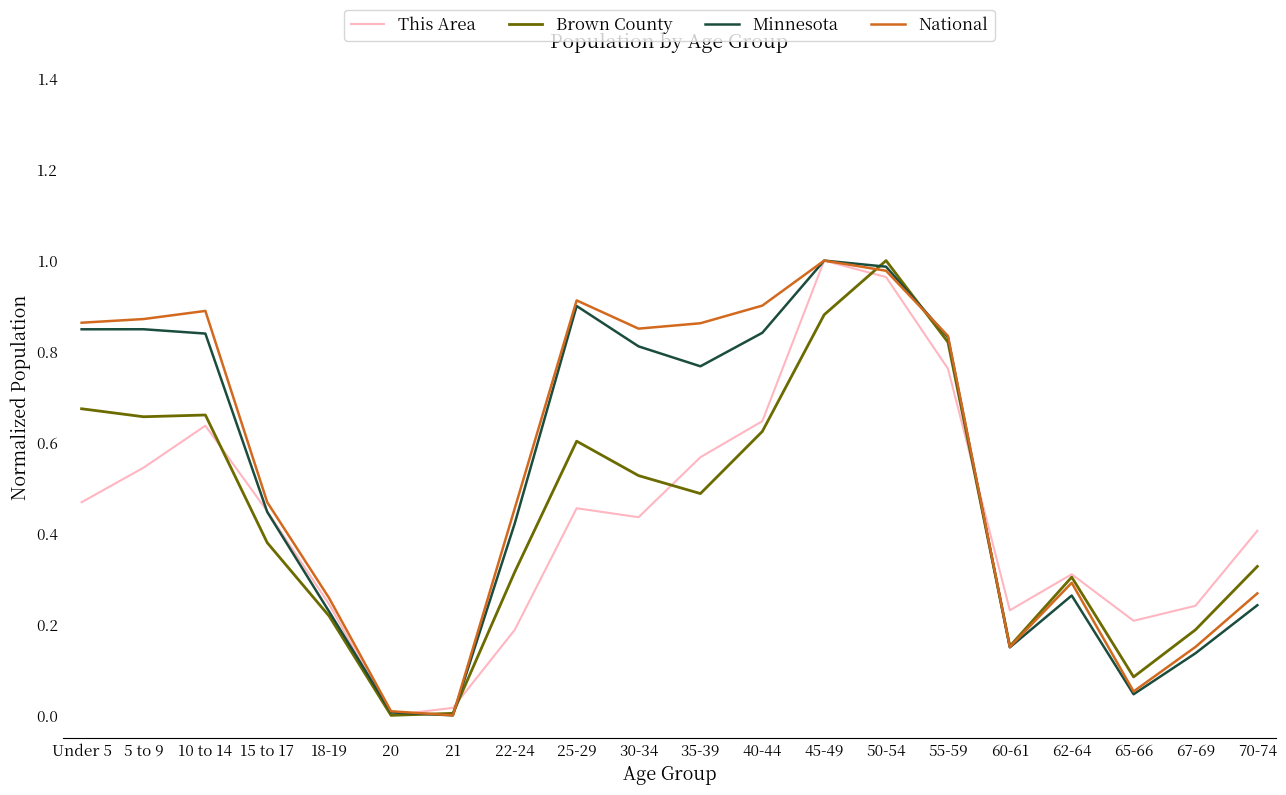

What is the total value across all series at 5 to 9?

2.9